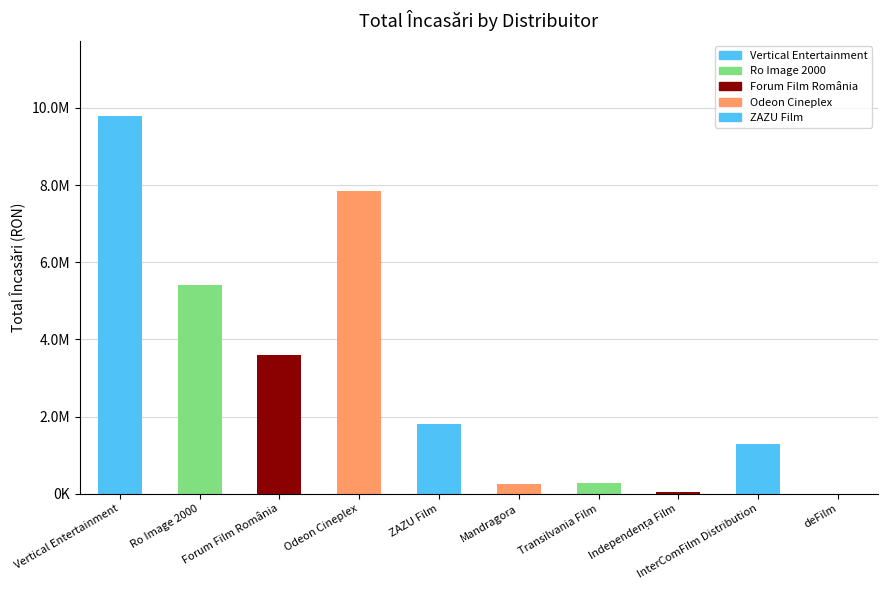

True or false: the data shows 103457.9 at Mandragora.

False